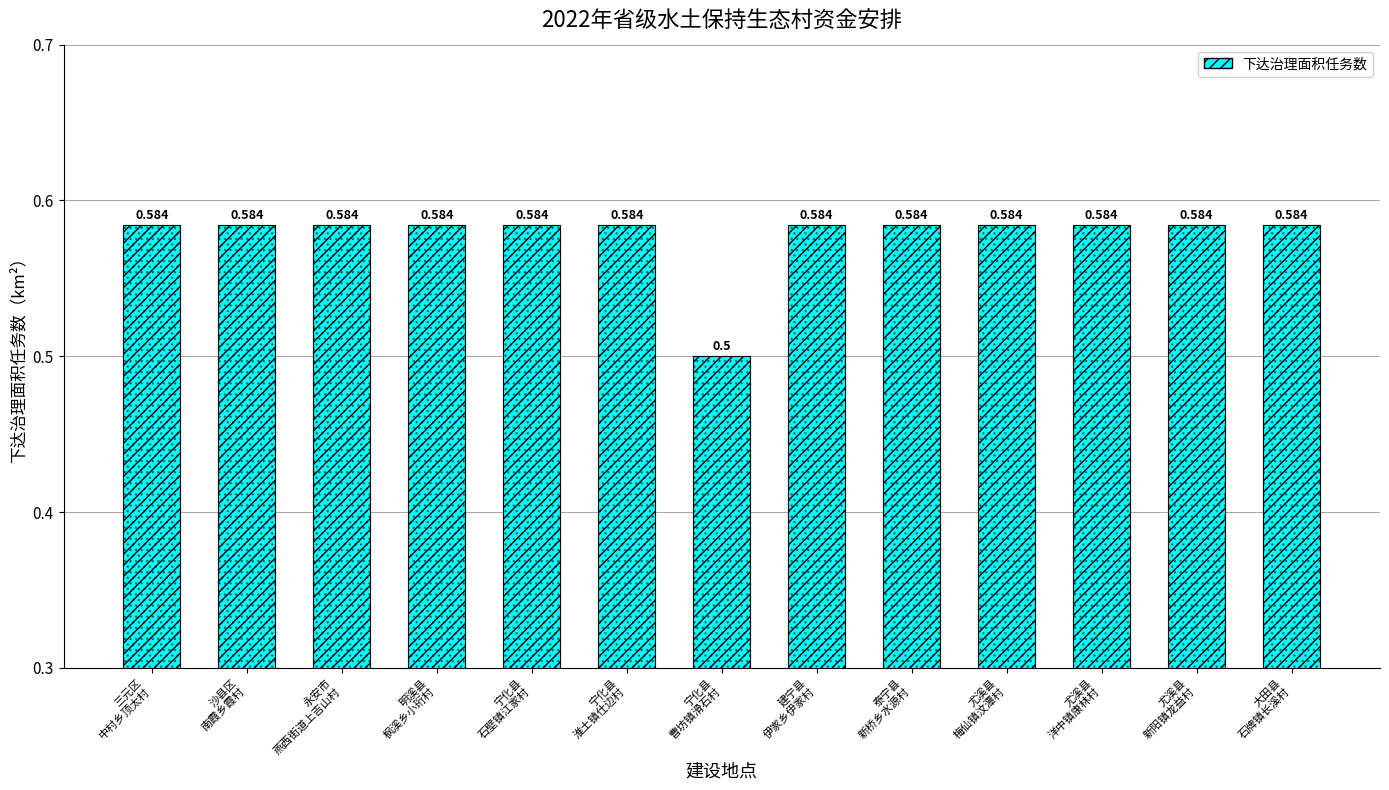

What is the difference between the second highest and minimum values?

0.1